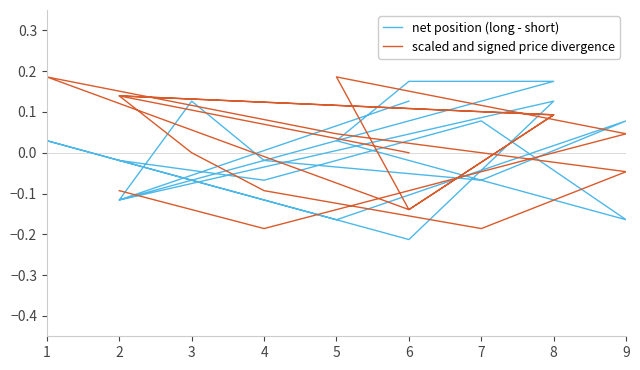

What is the difference between the maximum and minimum values in the scaled and signed price divergence series?

0.4